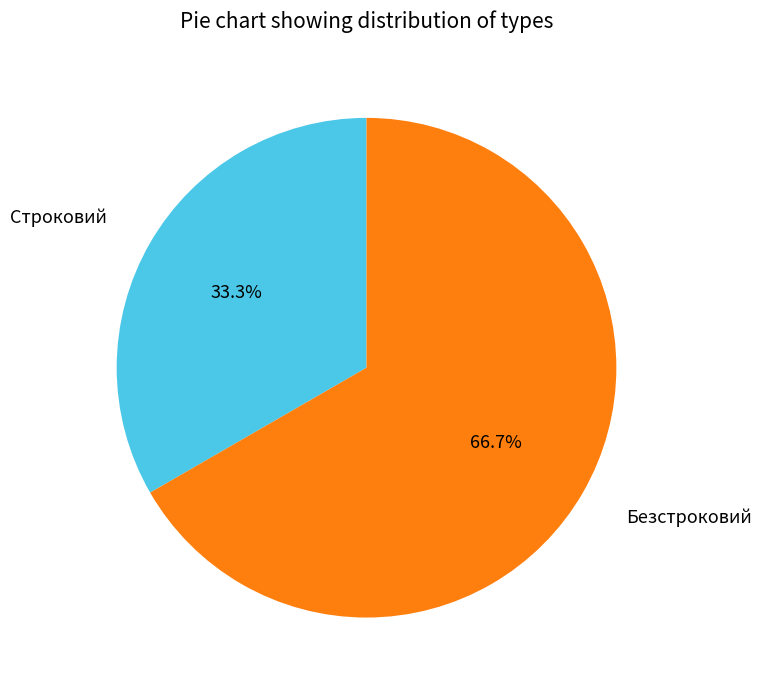

Is there any slice that represents more than half of the pie?

Yes